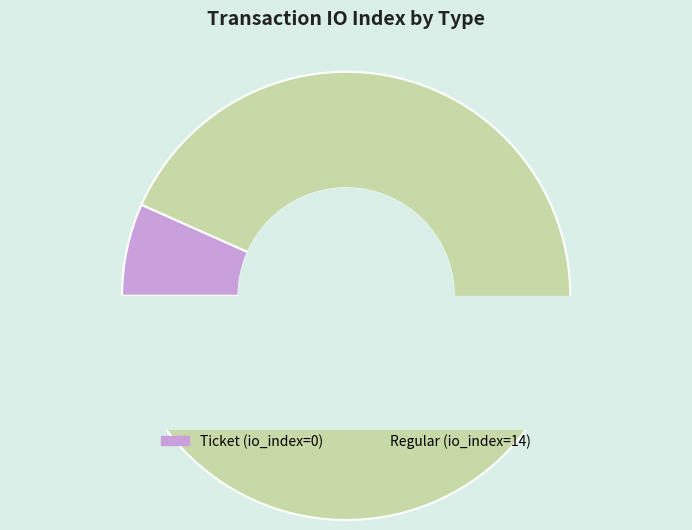

Between Ticket (io_index=0) and Regular (io_index=14), which is larger?

Regular (io_index=14)